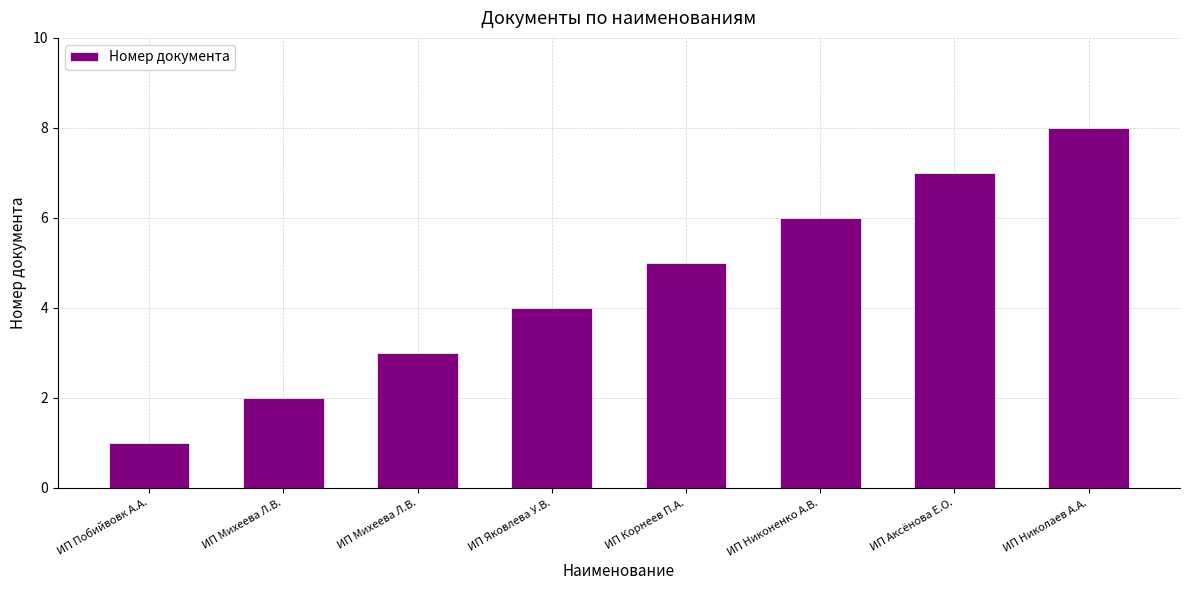

How many data points are less than 5?

4